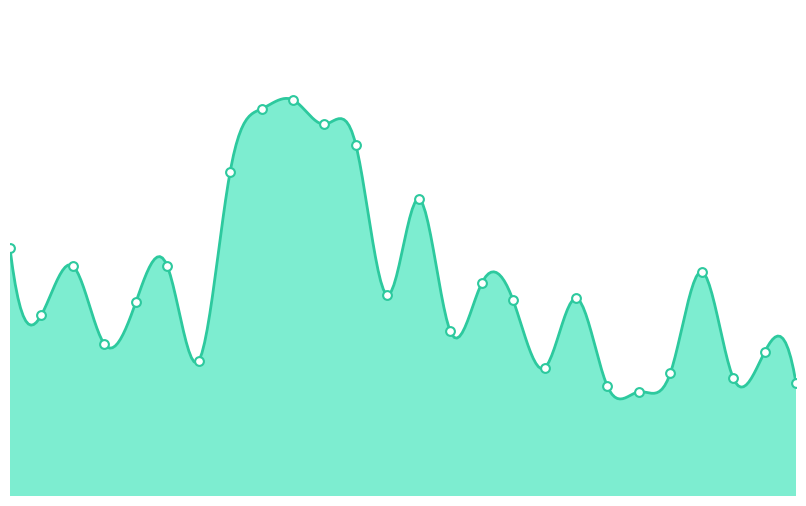

What is the ratio of the value at 20016 to the value at 20018?

1.1